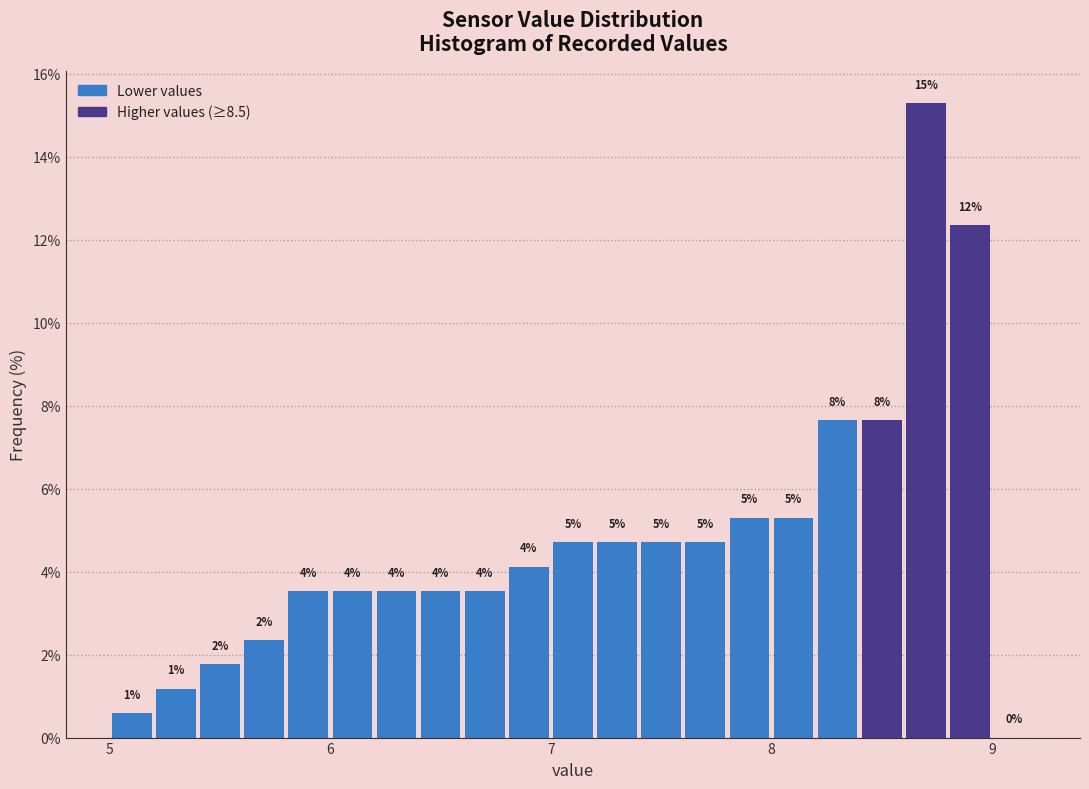

Read against the x-axis, roughly where is the centre of the tallest bar?

8.7